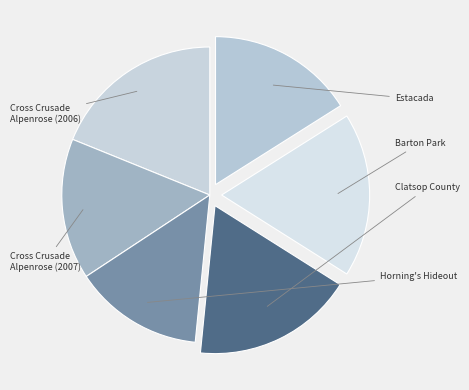

Which category has the biggest portion of the pie?

Cross Crusade - Alpenrose (2006)